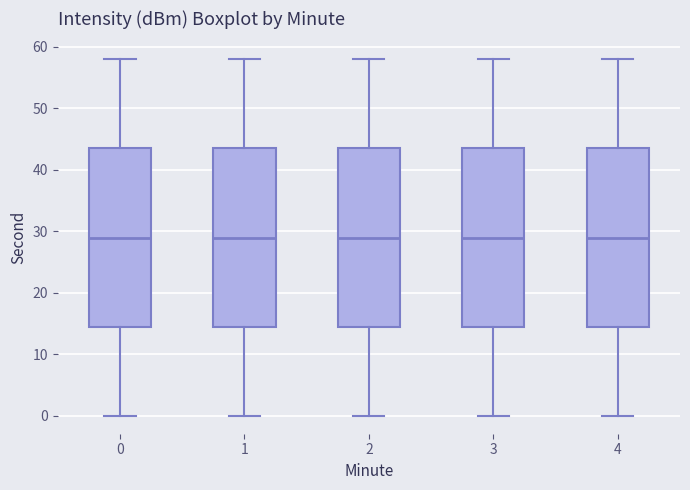

Reading left to right, read every box against the y-axis: the position of its median line, the range the box covers, and the ends of its whiskers. The values are not printed on the chart, so give them approximately, as read against the axis.

0: median 29, box 15 to 44, whiskers 0 to 58
1: median 29, box 15 to 44, whiskers 0 to 58
2: median 29, box 15 to 44, whiskers 0 to 58
3: median 29, box 15 to 44, whiskers 0 to 58
4: median 29, box 15 to 44, whiskers 0 to 58